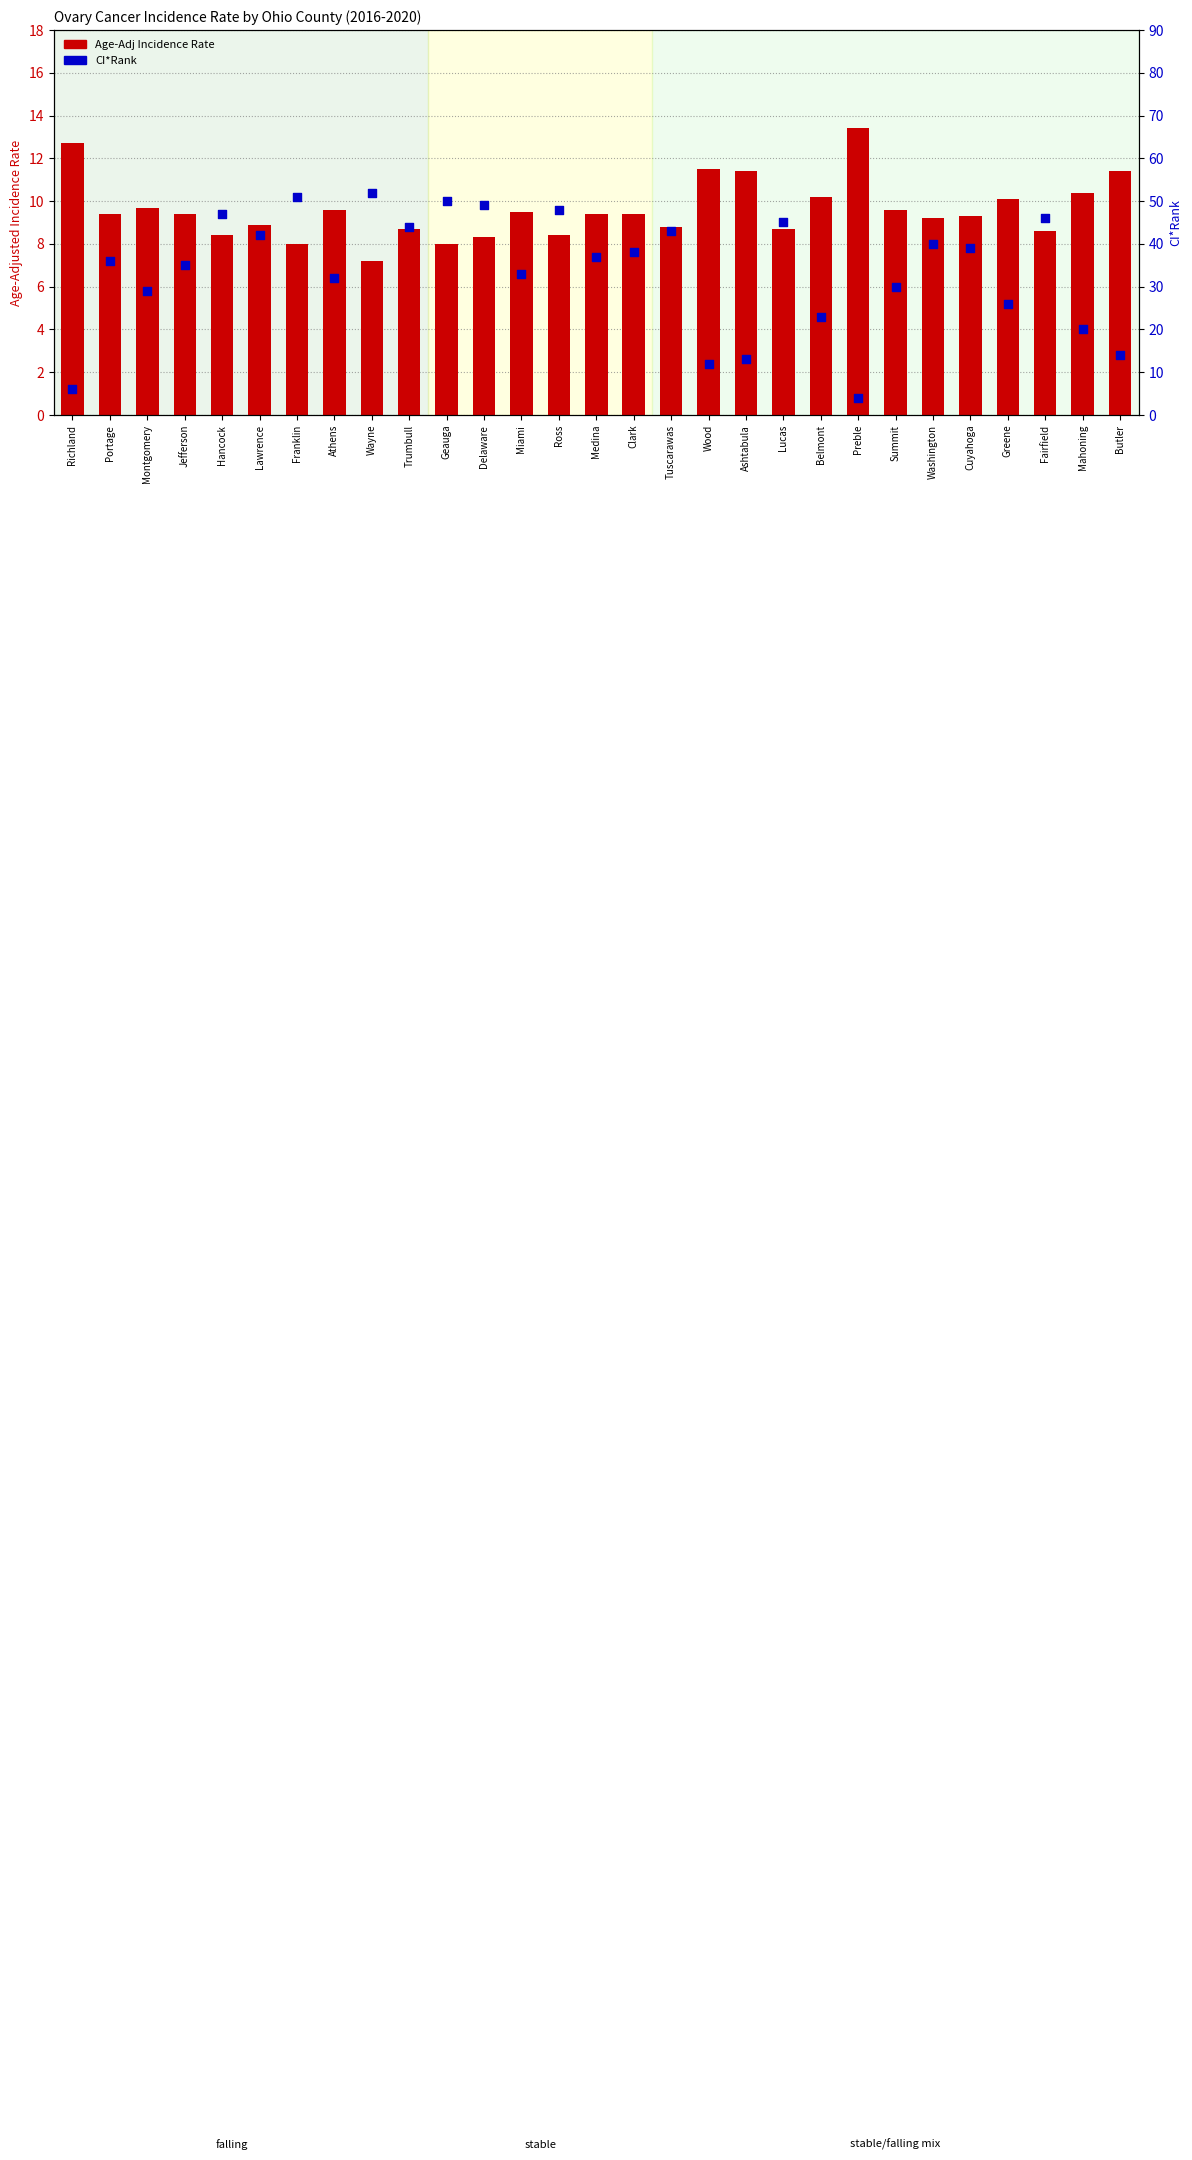

At how many categories does at least one series exceed 16?

24